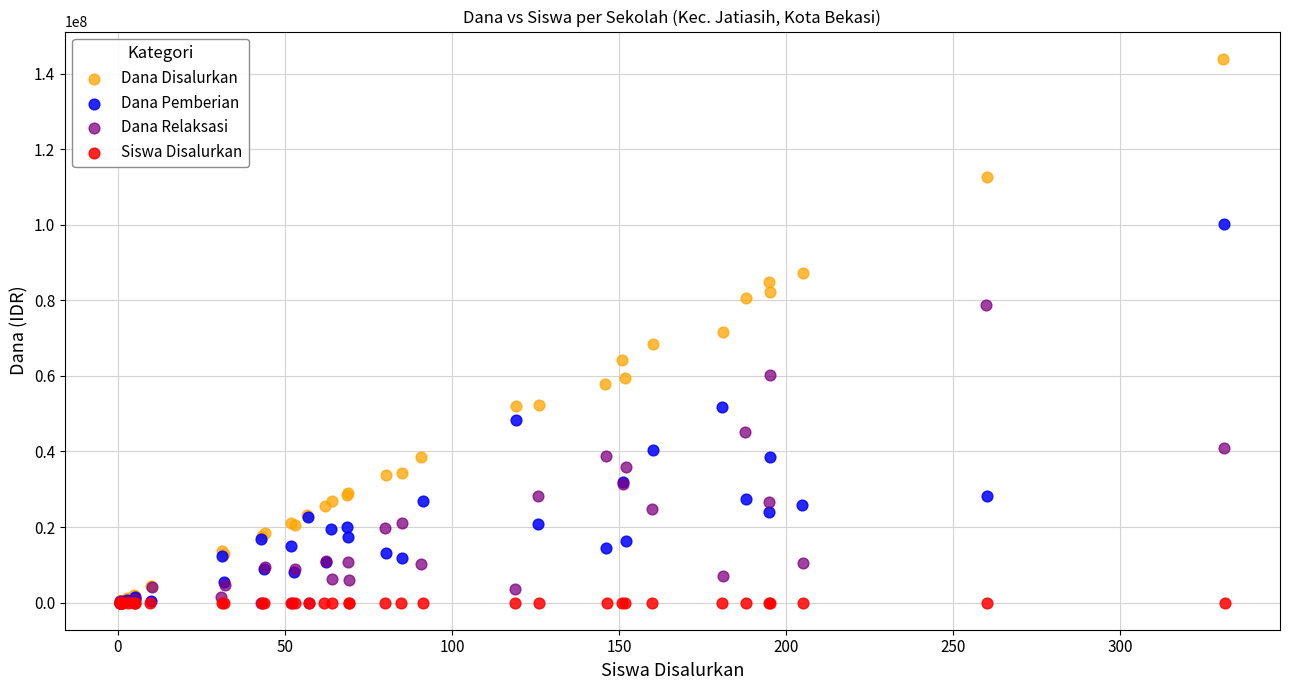

Which series contains the highest Y value?

Dana Disalurkan